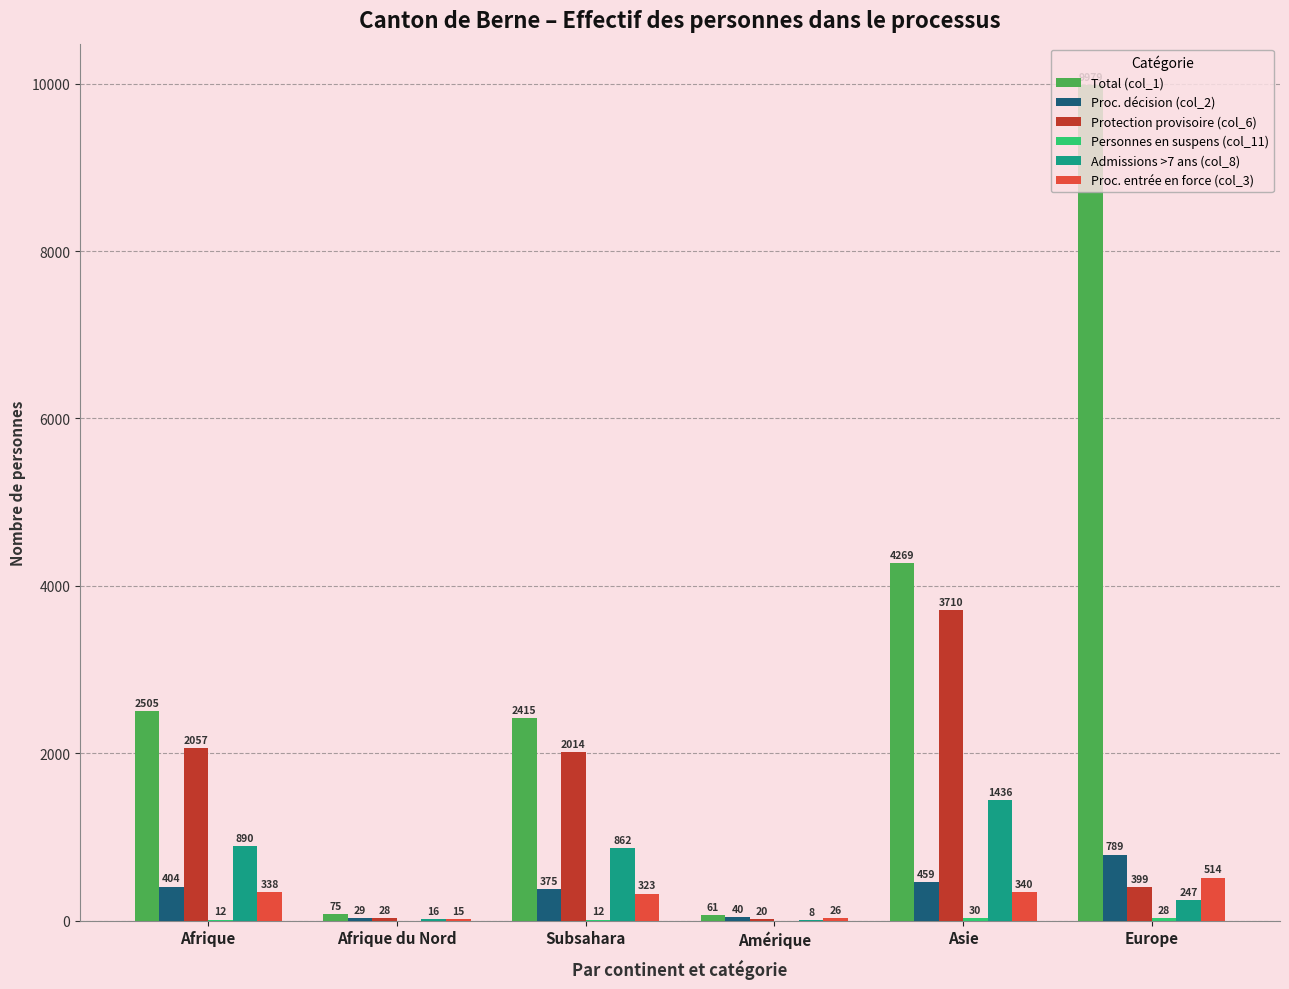

What is the sum of the Proc. décision (col_2) values at Afrique du Nord and Europe?

818